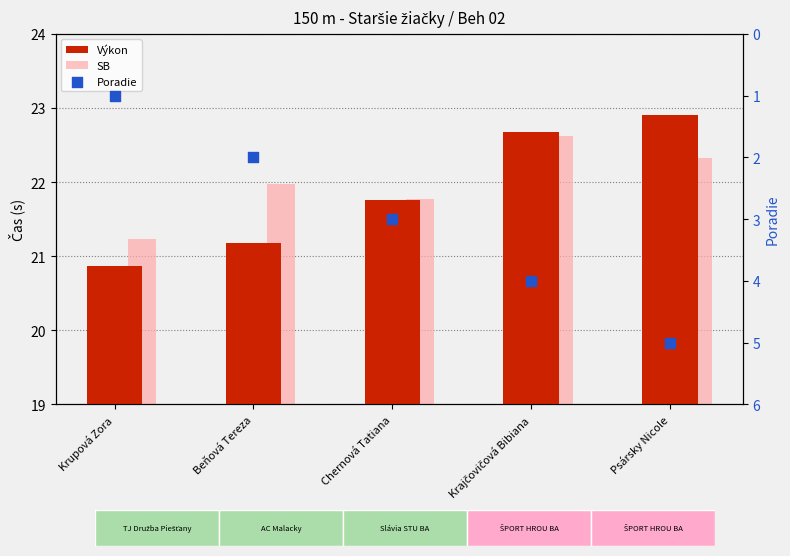

Is the value of Výkon at Krupová Zora greater than the value of Poradie at Beňová Tereza?

Yes